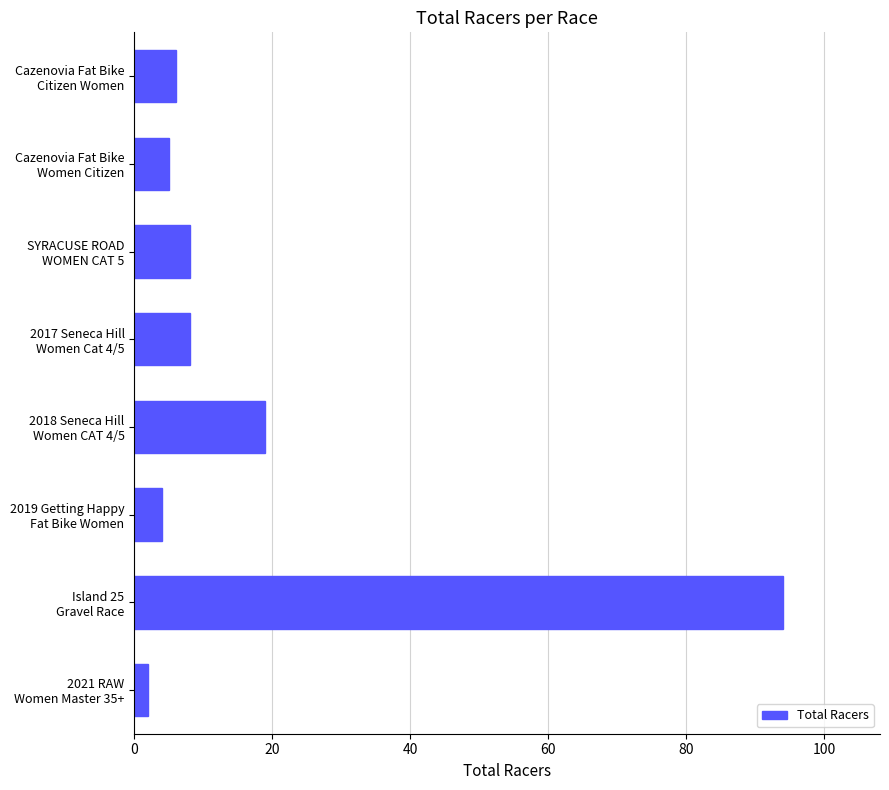

At which category does the chart reach its peak across all series?

Island 25
Gravel Race